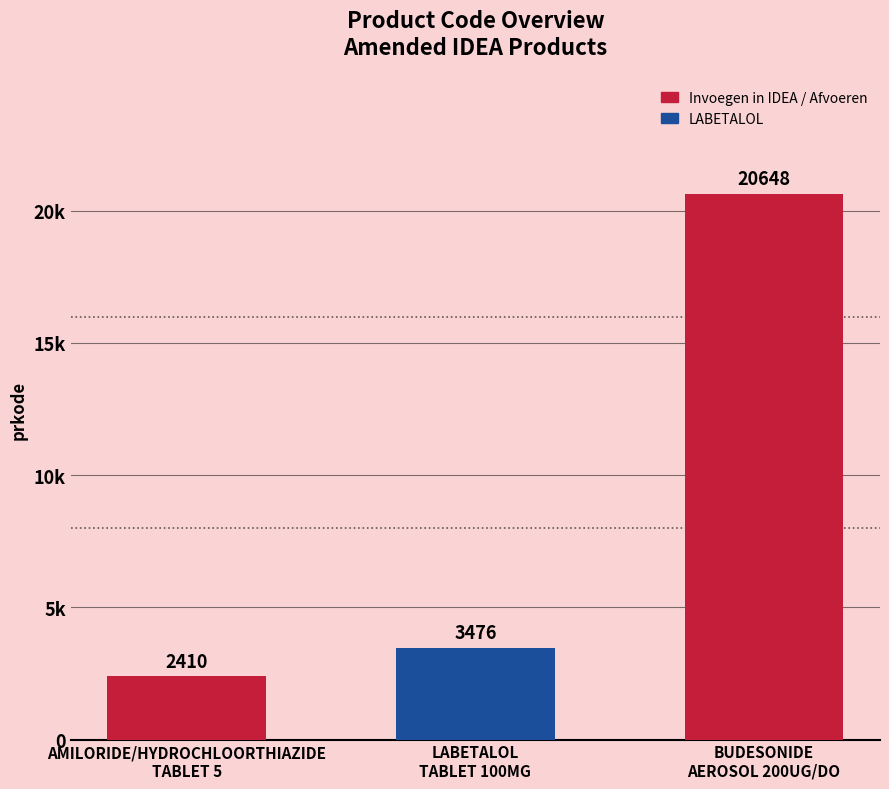

What is the greatest value displayed?

20648